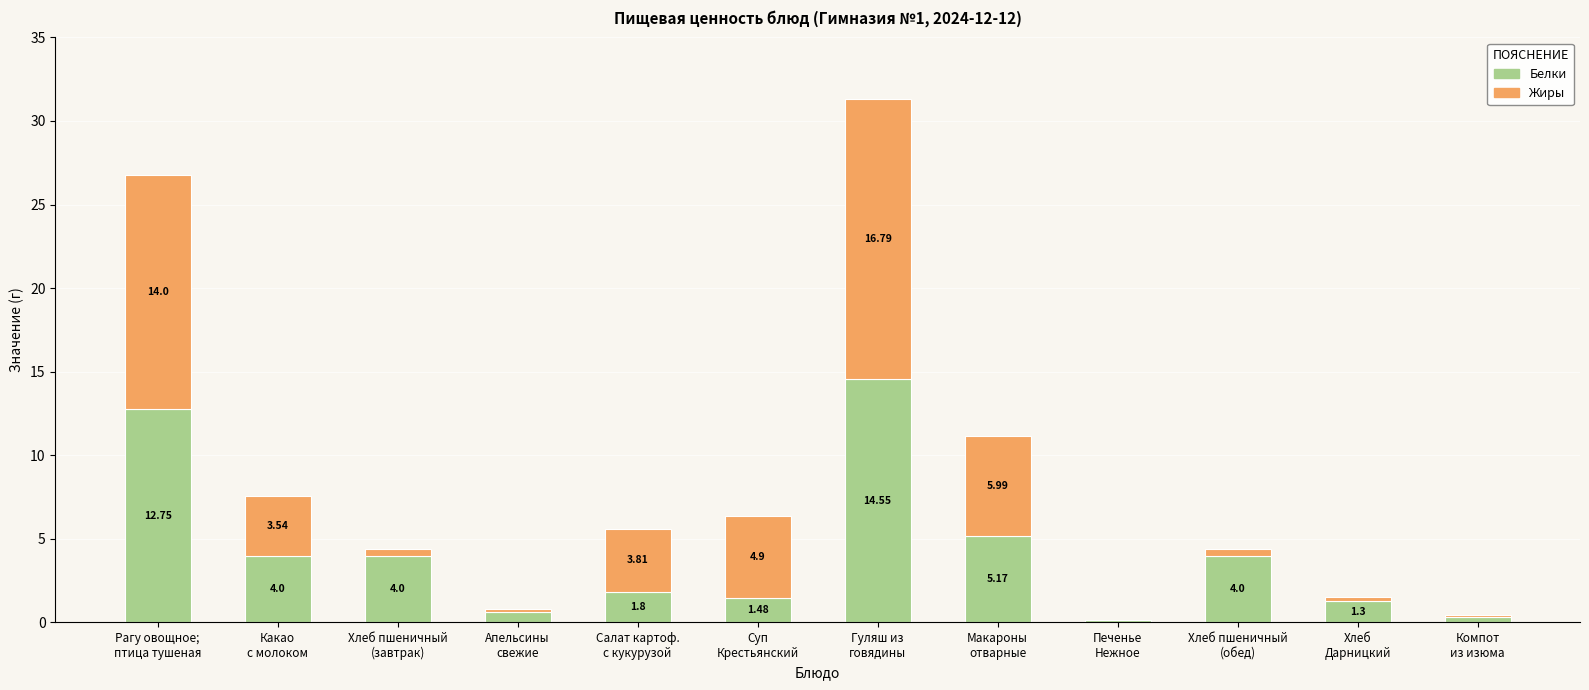

Does the chart contain stacked bars?

Yes